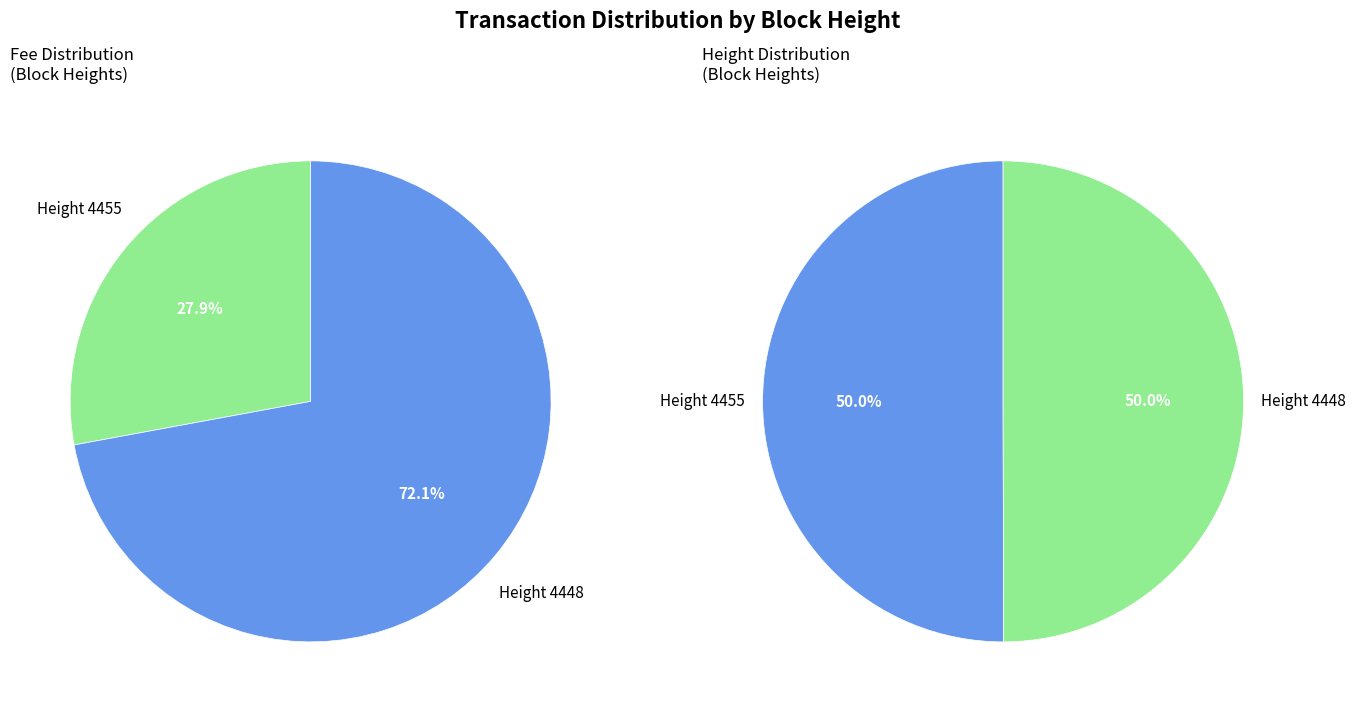

What percentage is NOT represented by 4448?

27.9%